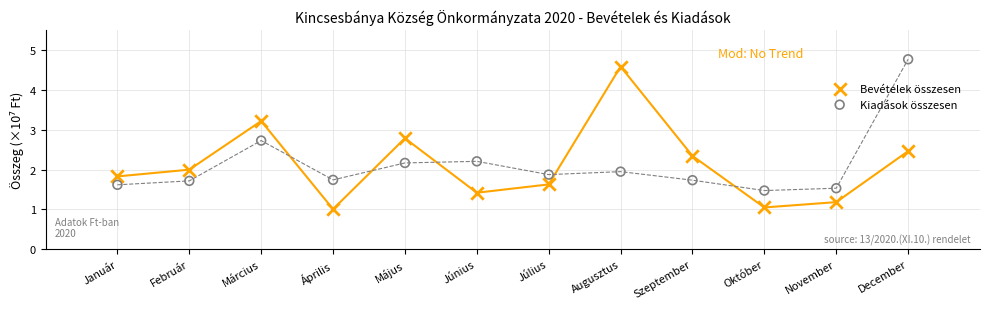

Across all data points, what is the range of Y values (max minus min)?

3.8